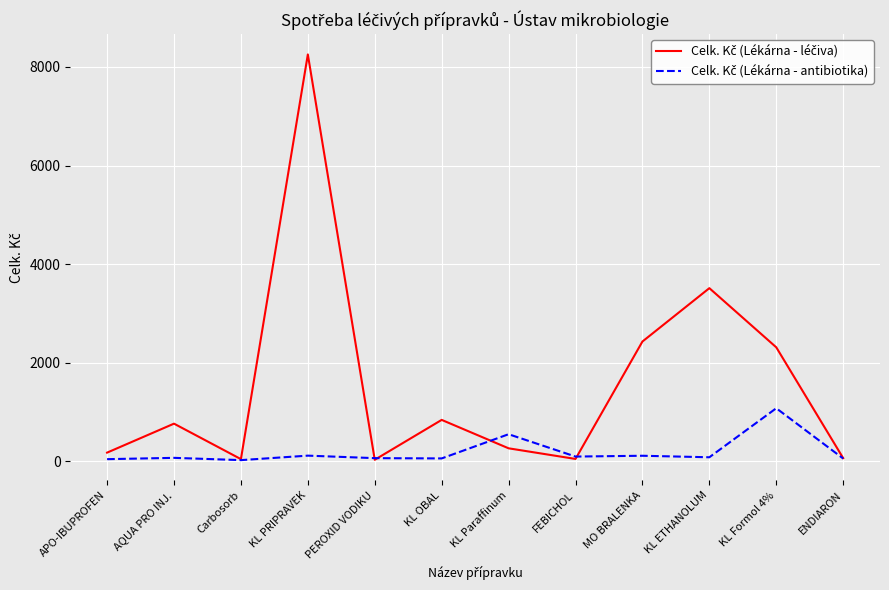

What is the total value across all series at MO BRALENKA?

2547.4